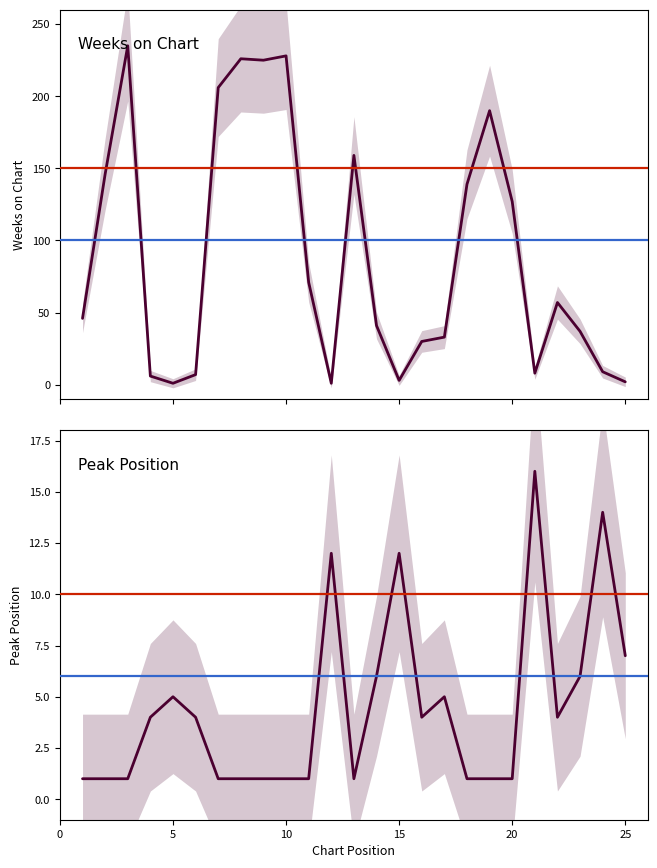

What is the minimum value for Weeks on Chart?

1